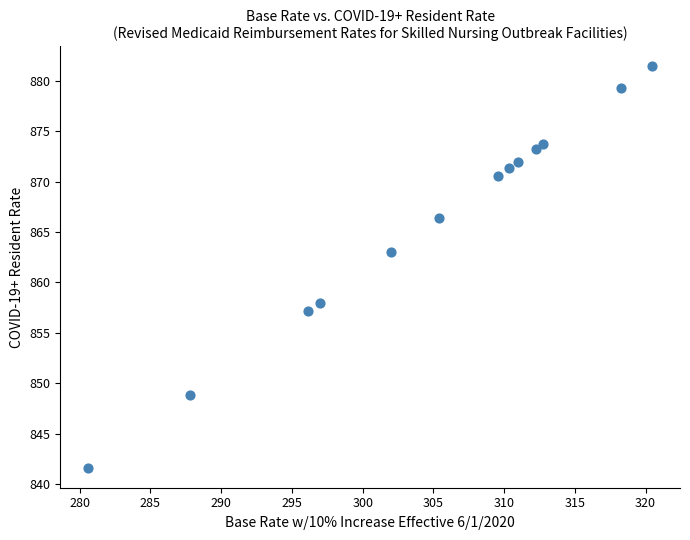

What is the range of Y values (max minus min)?

39.8